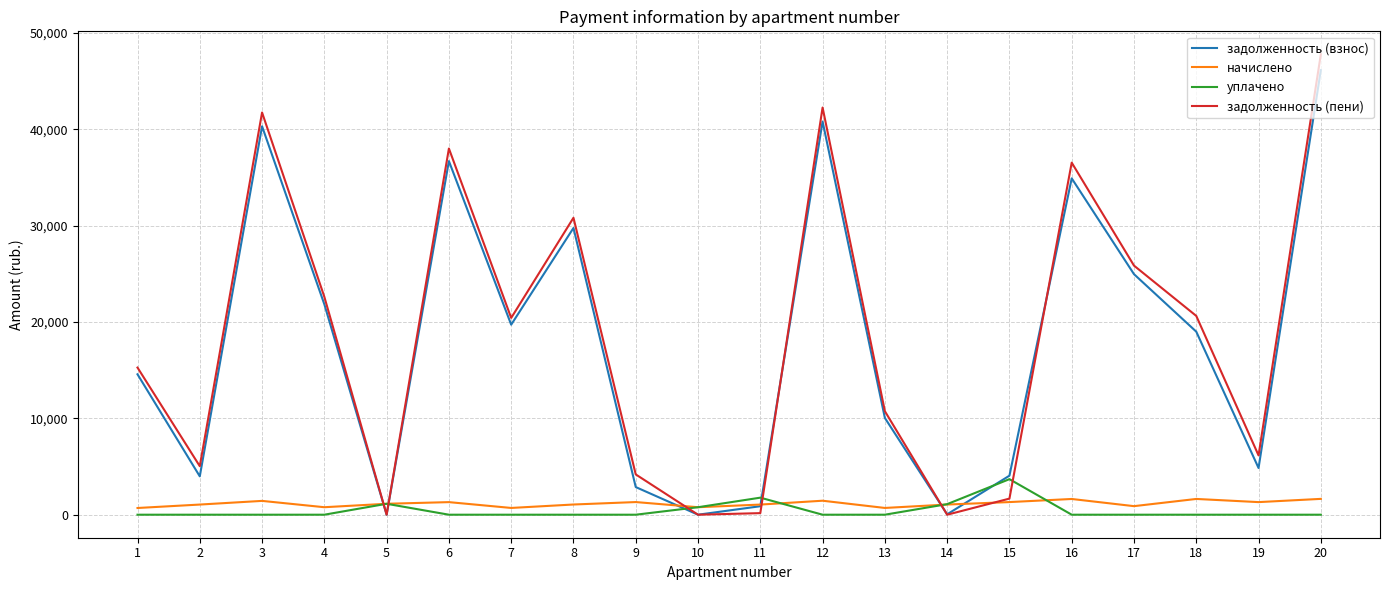

How many intersections are there between задолженность (взнос) and уплачено?

6